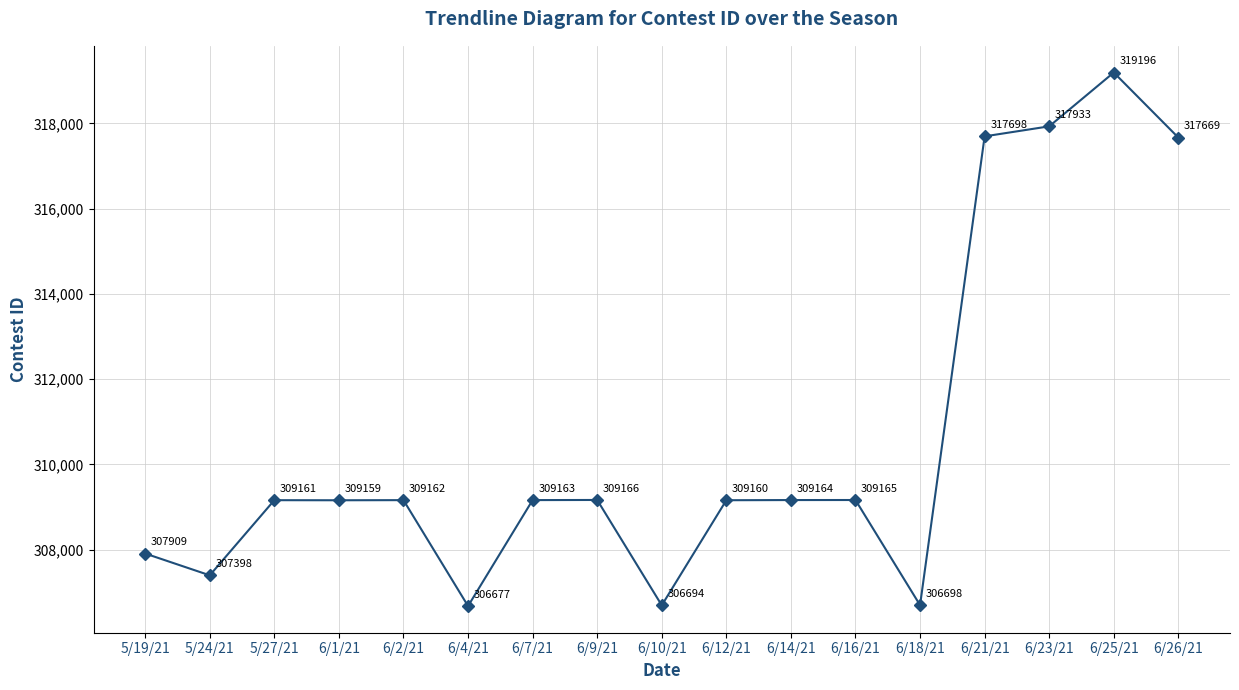

Where is the first local maximum?

5/27/21